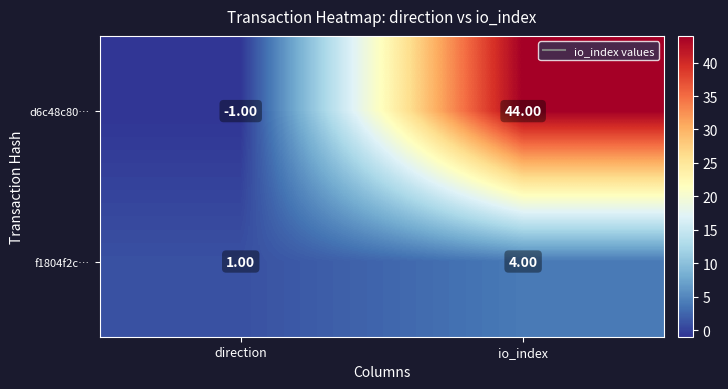

Which label corresponds to the largest value in the chart?

io_index